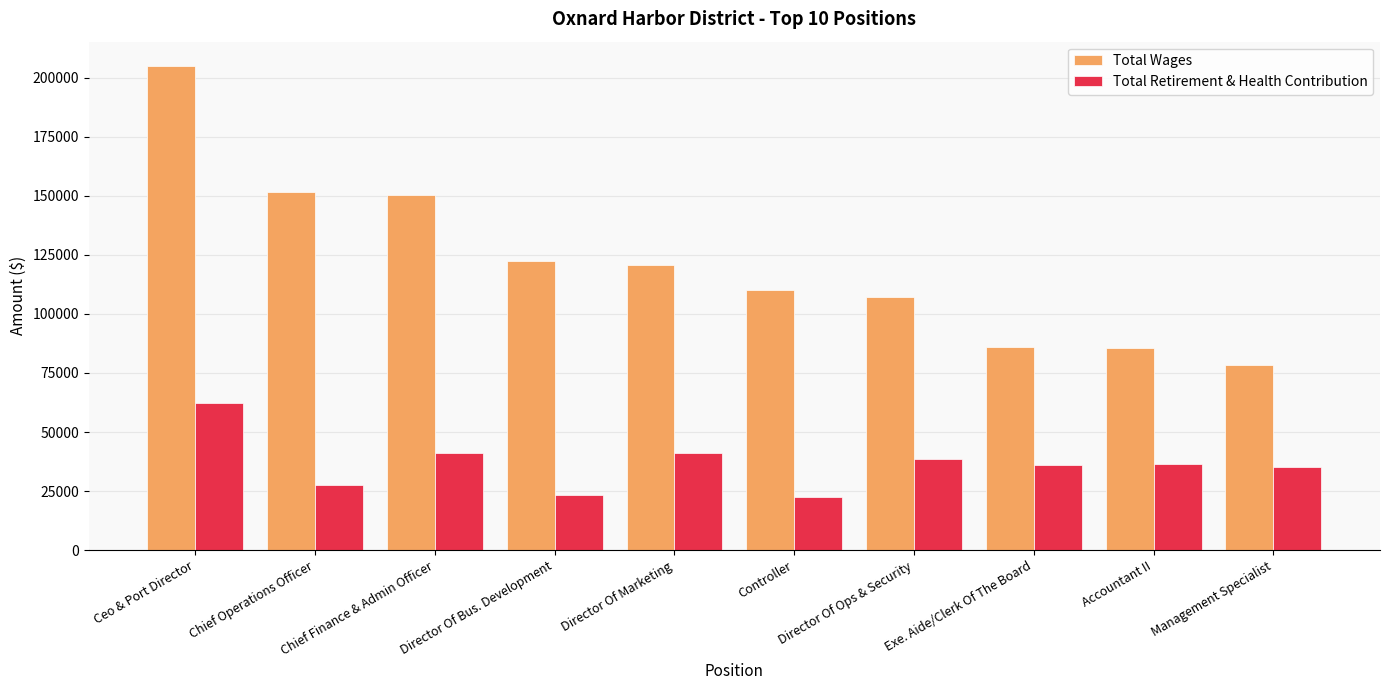

The Total Wages series shows 78454 at Management Specialist. True or false?

True